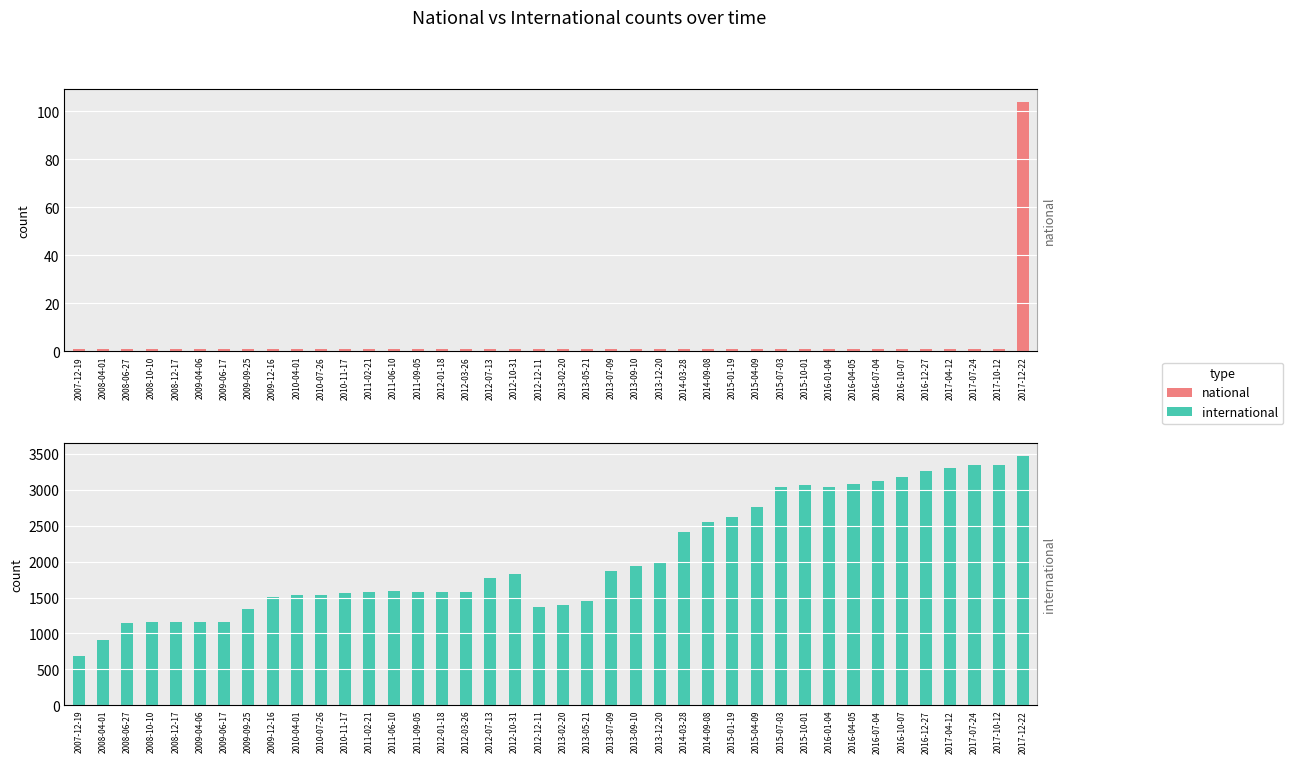

Reading right to left, what are all the values shown in this chart?

national: 2017-12-22=104	2017-10-12=1	2017-07-24=1	2017-04-12=1	2016-12-27=1	2016-10-07=1	2016-07-04=1	2016-04-05=1	2016-01-04=1	2015-10-01=1	2015-07-03=1	2015-04-09=1	2015-01-19=1	2014-09-08=1	2014-03-28=1	2013-12-20=1	2013-09-10=1	2013-07-09=1	2013-05-21=1	2013-02-20=1	2012-12-11=1	2012-10-31=1	2012-07-13=1	2012-03-26=1	2012-01-18=1	2011-09-05=1	2011-06-10=1	2011-02-21=1	2010-11-17=1	2010-07-26=1	2010-04-01=1	2009-12-16=1	2009-09-25=1	2009-06-17=1	2009-04-06=1	2008-12-17=1	2008-10-10=1	2008-06-27=1	2008-04-01=1	2007-12-19=1
international: 2017-12-22=3475	2017-10-12=3346	2017-07-24=3338	2017-04-12=3301	2016-12-27=3266	2016-10-07=3174	2016-07-04=3119	2016-04-05=3080	2016-01-04=3039	2015-10-01=3065	2015-07-03=3043	2015-04-09=2765	2015-01-19=2624	2014-09-08=2557	2014-03-28=2416	2013-12-20=1992	2013-09-10=1935	2013-07-09=1872	2013-05-21=1457	2013-02-20=1392	2012-12-11=1366	2012-10-31=1833	2012-07-13=1777	2012-03-26=1580	2012-01-18=1579	2011-09-05=1583	2011-06-10=1591	2011-02-21=1577	2010-11-17=1568	2010-07-26=1528	2010-04-01=1531	2009-12-16=1512	2009-09-25=1341	2009-06-17=1160	2009-04-06=1157	2008-12-17=1164	2008-10-10=1153	2008-06-27=1139	2008-04-01=907	2007-12-19=687